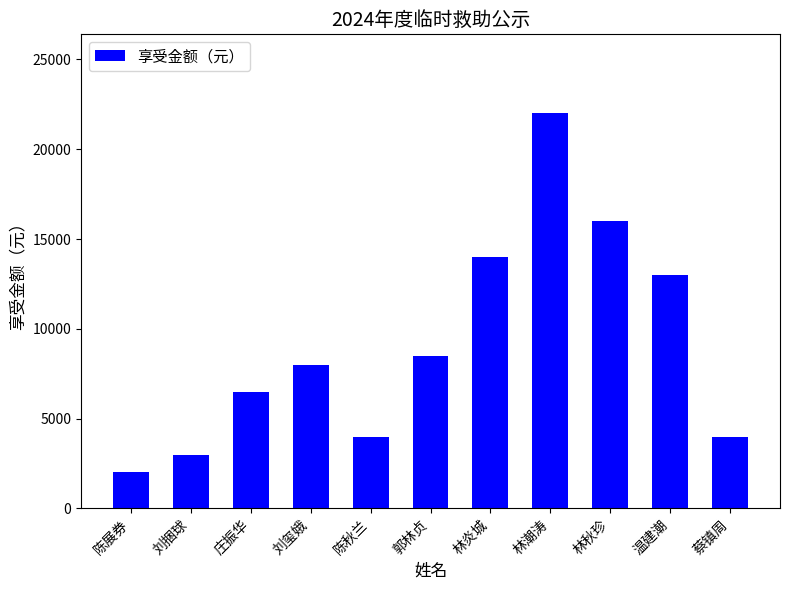

How many data points are less than 8000?

5